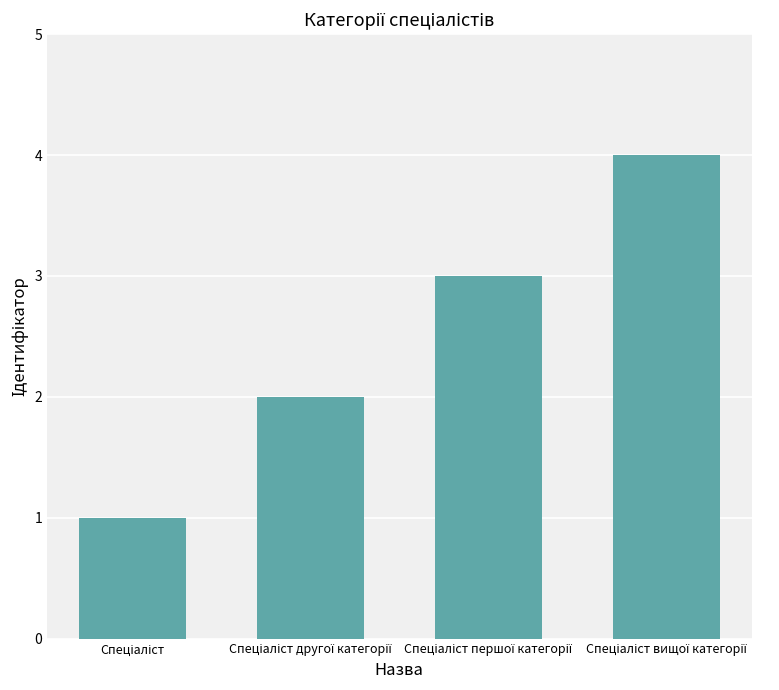

What is the maximum value shown in the chart?

4